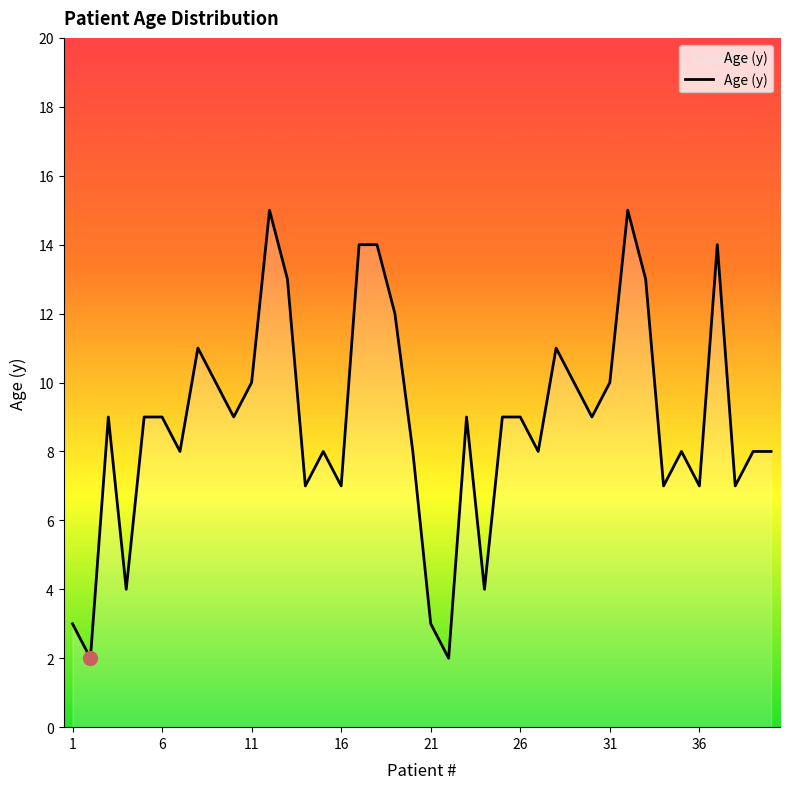

What is the maximum value shown in the chart?

15